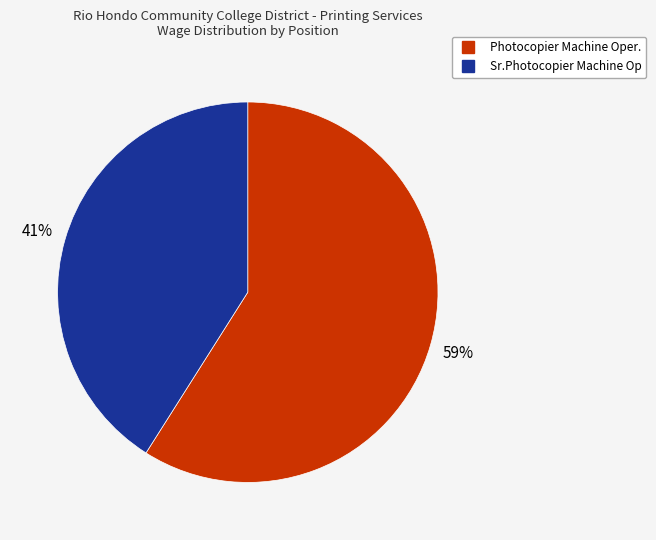

The Photocopier Machine Oper. slice represents 65% of the pie. True or false?

False